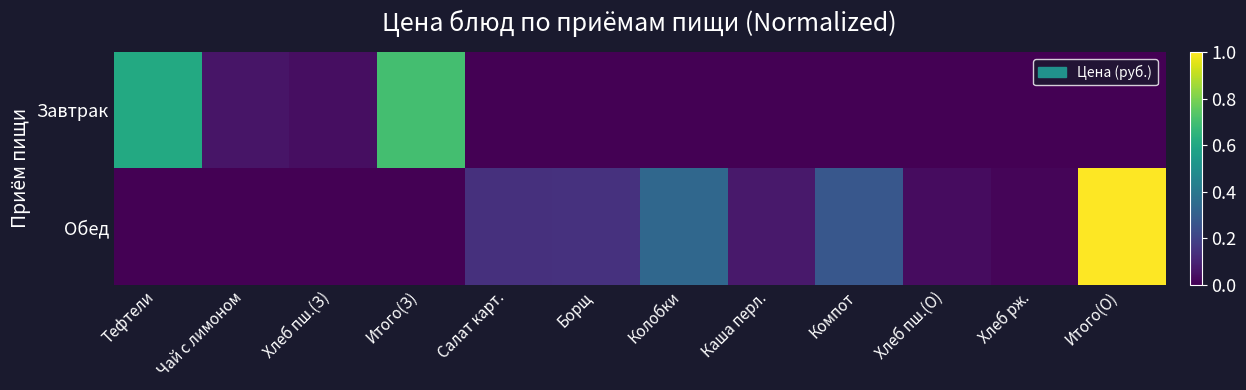

At how many categories does at least one series exceed 0?

12